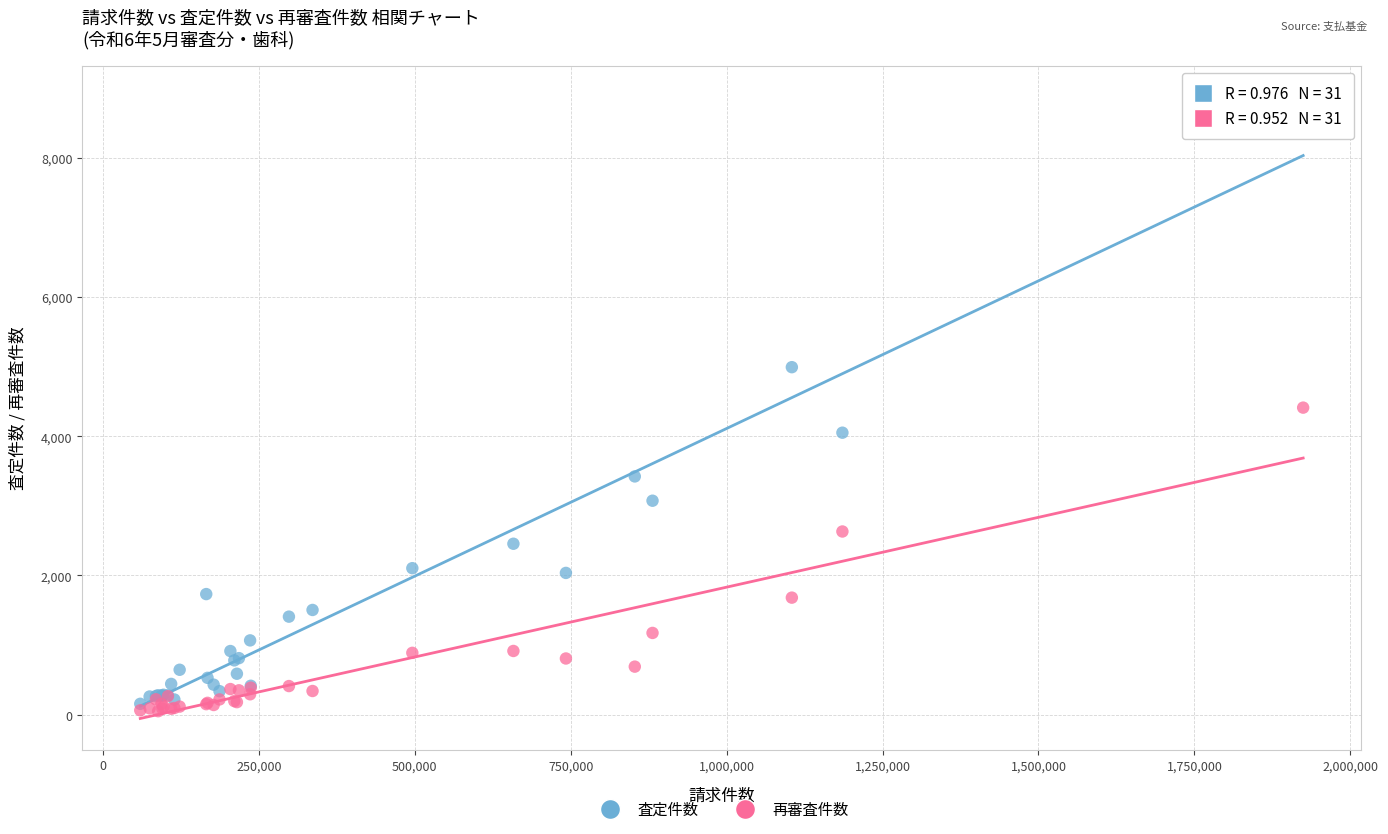

Which series has the widest spread of Y values?

査定件数